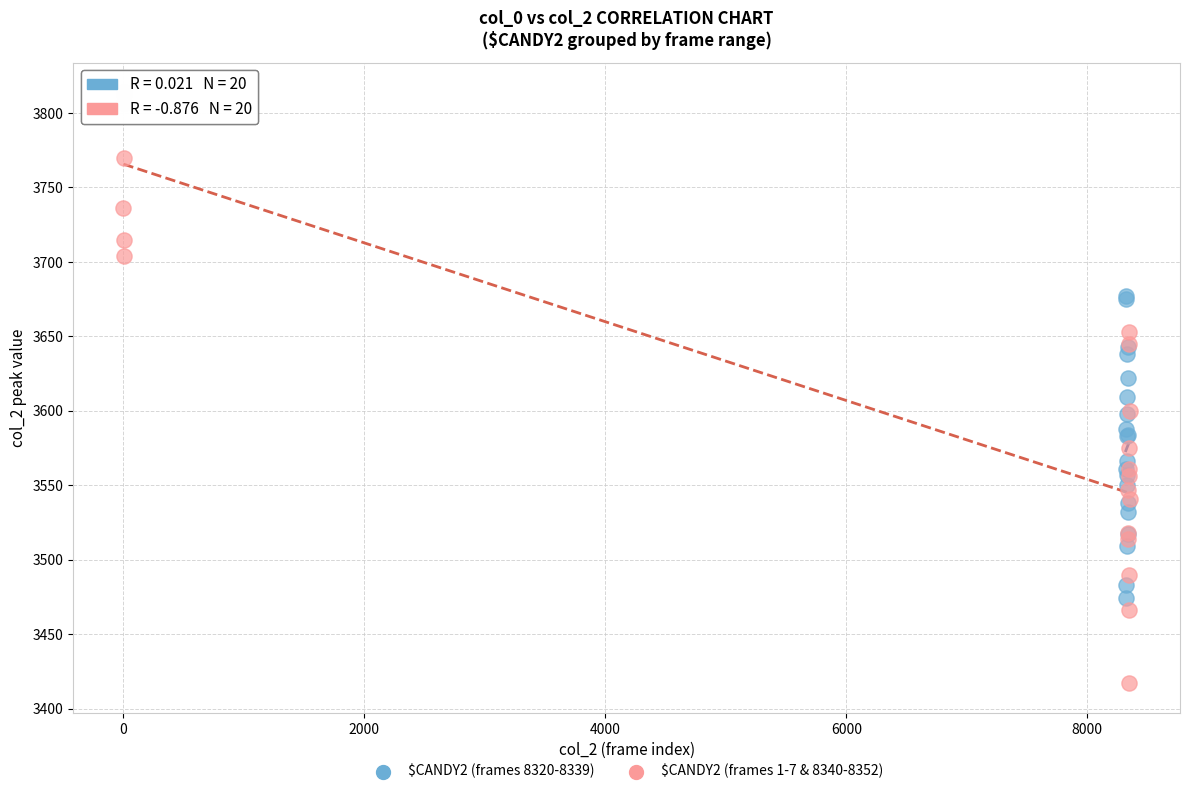

Which series has the widest spread of Y values?

$CANDY2 (frames 1-7 & 8340-8352)